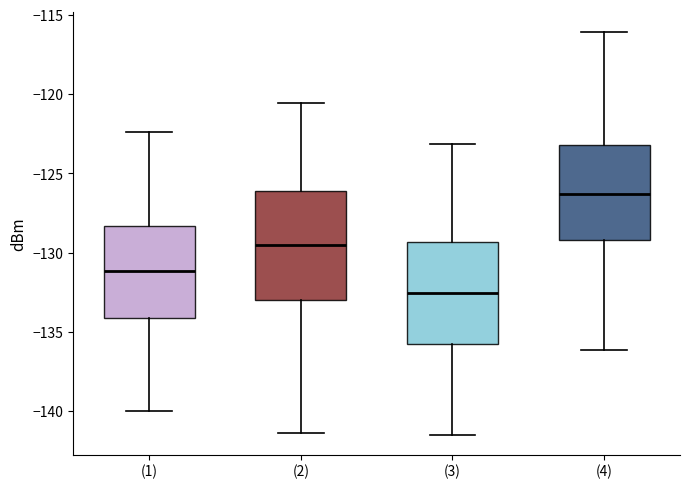

Reading left to right, read every box against the y-axis: the position of its median line, the range the box covers, and the ends of its whiskers. The values are not printed on the chart, so give them approximately, as read against the axis.

(1): median -131.0, box -134.0 to -128.5, whiskers -140.0 to -122.5
(2): median -129.5, box -133.0 to -126.0, whiskers -141.5 to -120.5
(3): median -132.5, box -135.5 to -129.5, whiskers -141.5 to -123.0
(4): median -126.5, box -129.0 to -123.0, whiskers -136.0 to -116.0